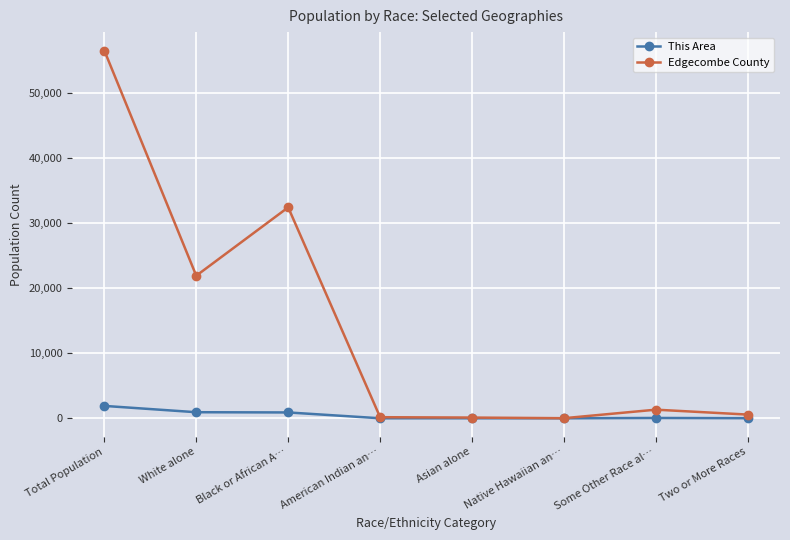

What is the approximate value of Edgecombe County at Native Hawaiian an…, to the nearest 10?

20